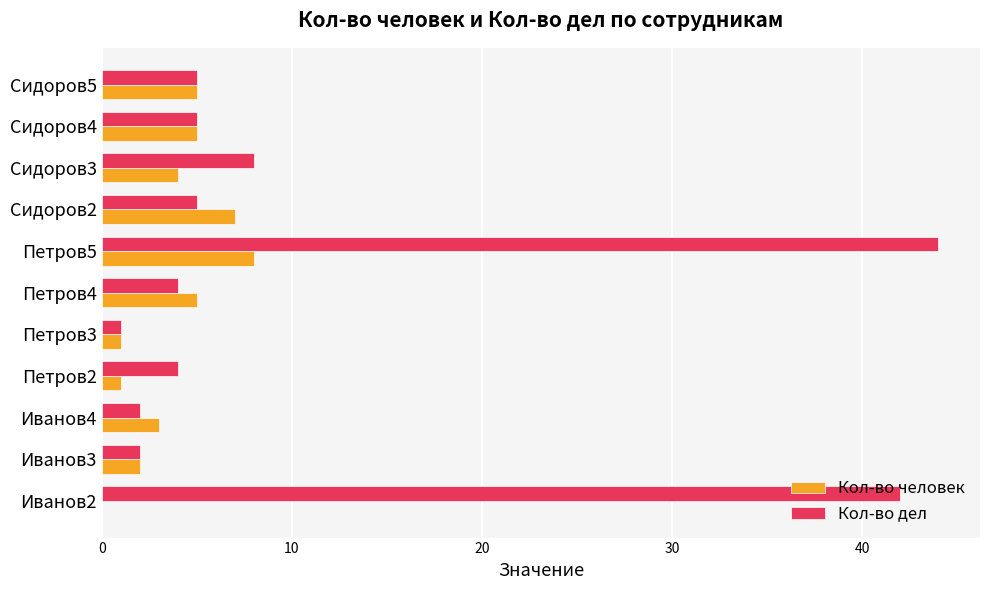

Is it true that Кол-во человек equals 5 at Сидоров5?

True